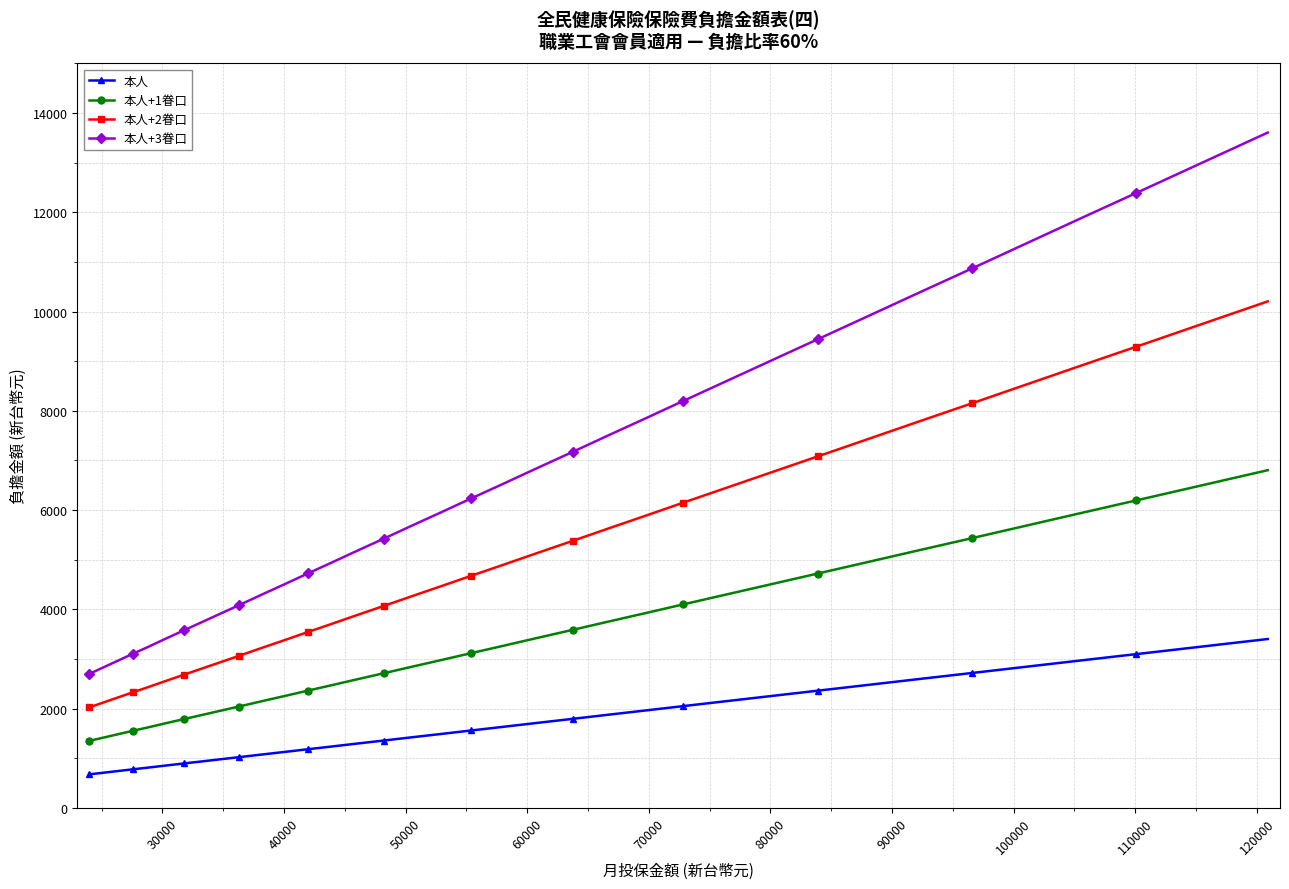

What is the value of the 本人 point at the 28th from the left?

2361